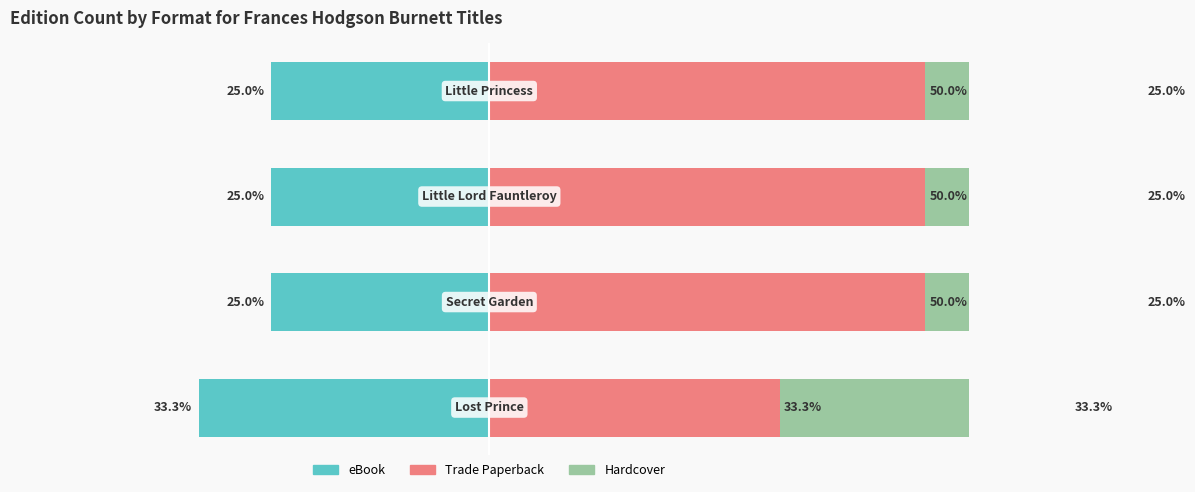

Between 3 and 1, which is larger?

3